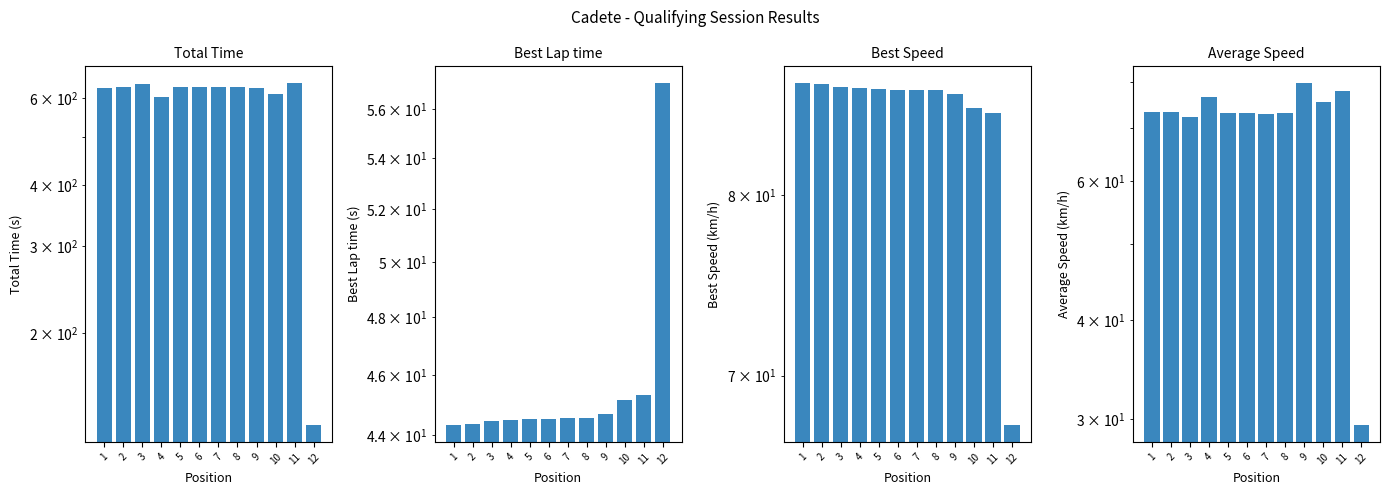

What is the sum of all Average Speed values?

851.0